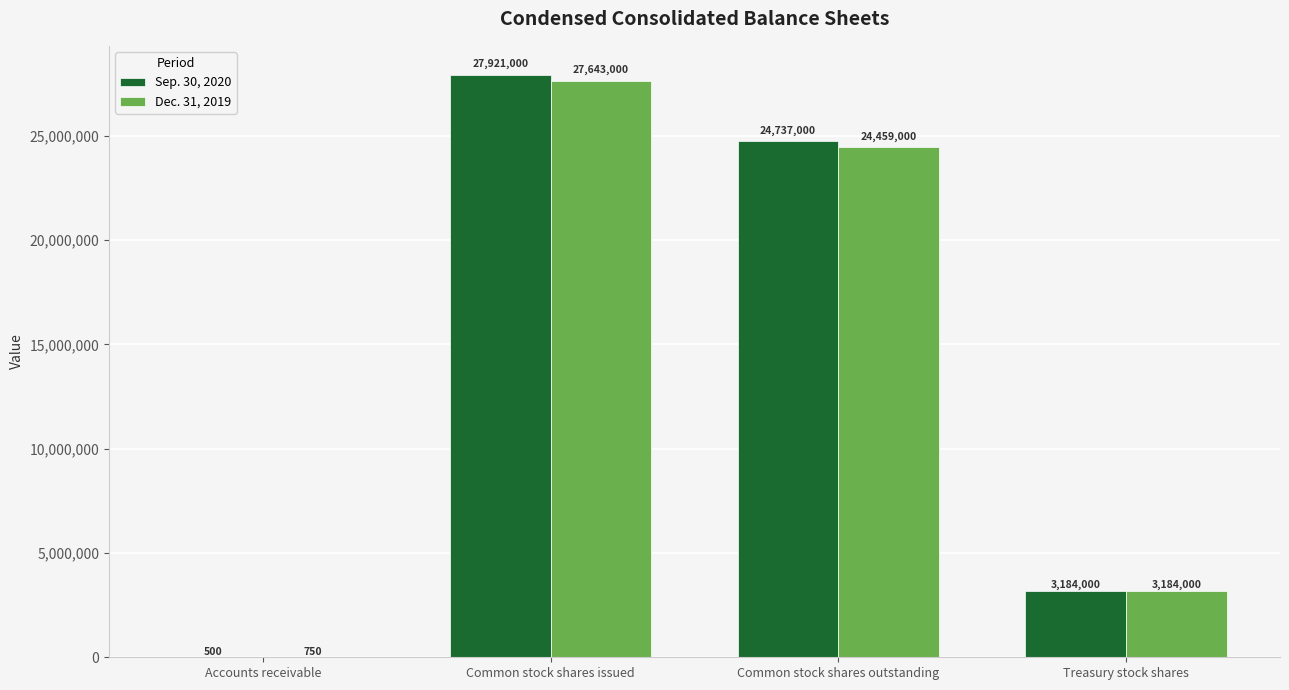

Between Accounts receivable and Common stock shares outstanding, which series saw the biggest shift?

Sep. 30, 2020